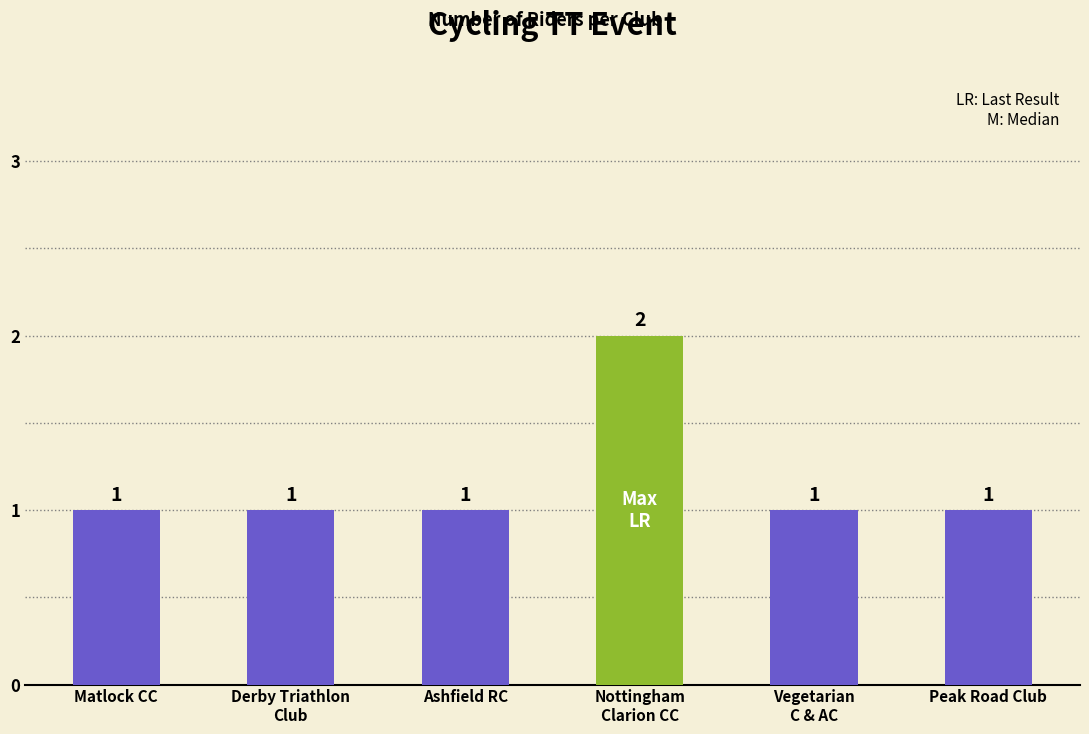

What is the sum of all values?

7